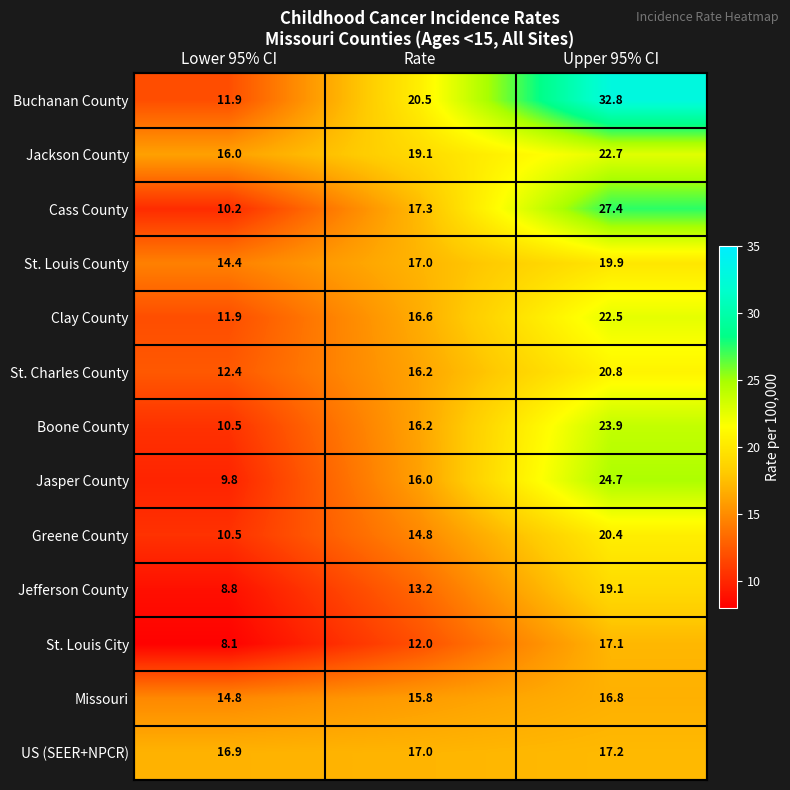

Where is St. Louis County nearest to the value 17?

Rate